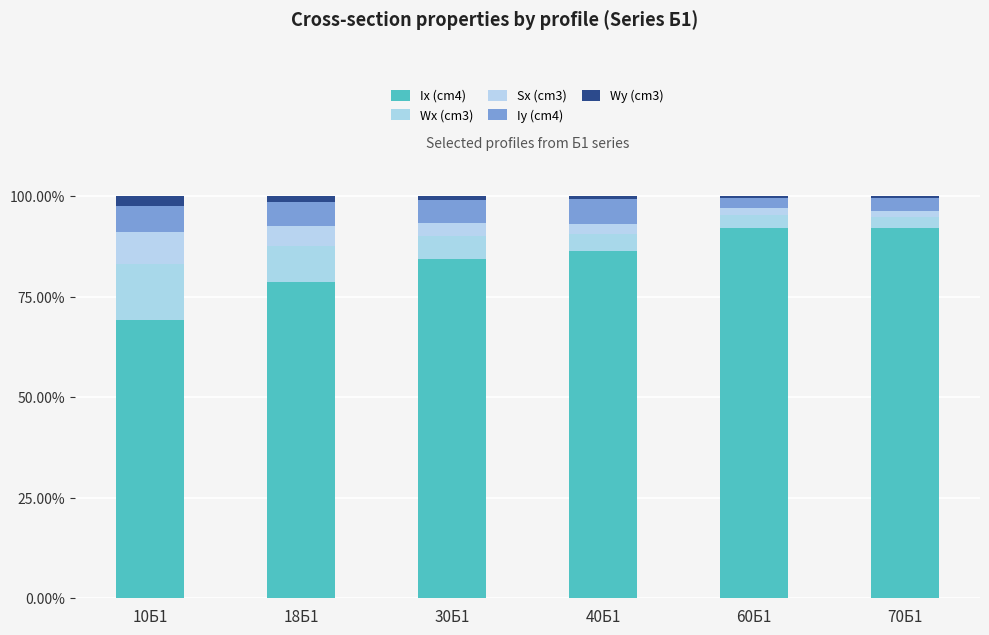

Which has a higher value, 60Б1 or 10Б1?

60Б1